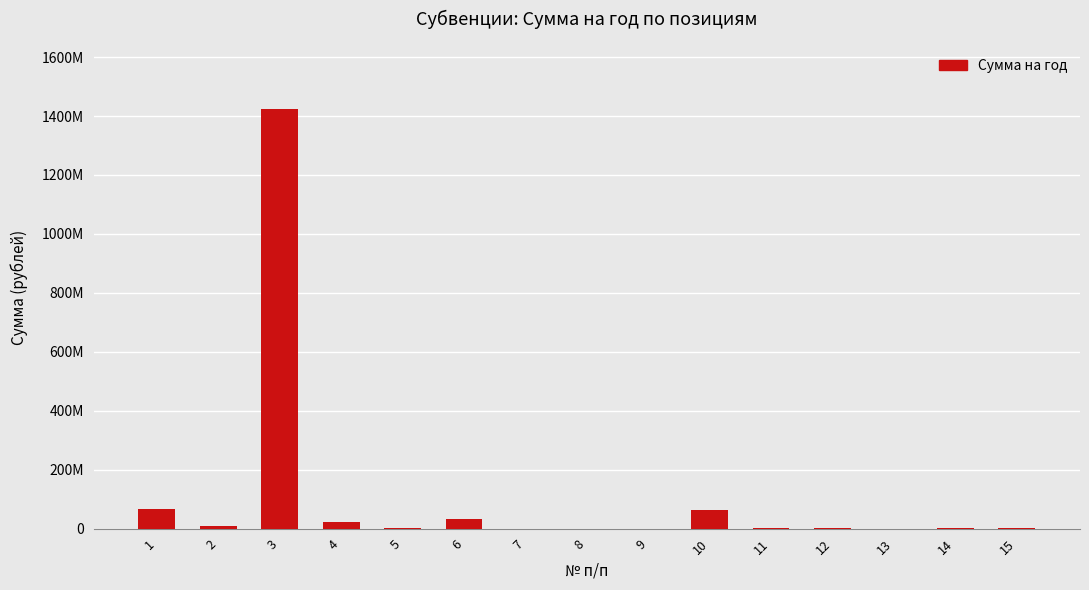

What value does the data have at 2, to the nearest 50?

8552400